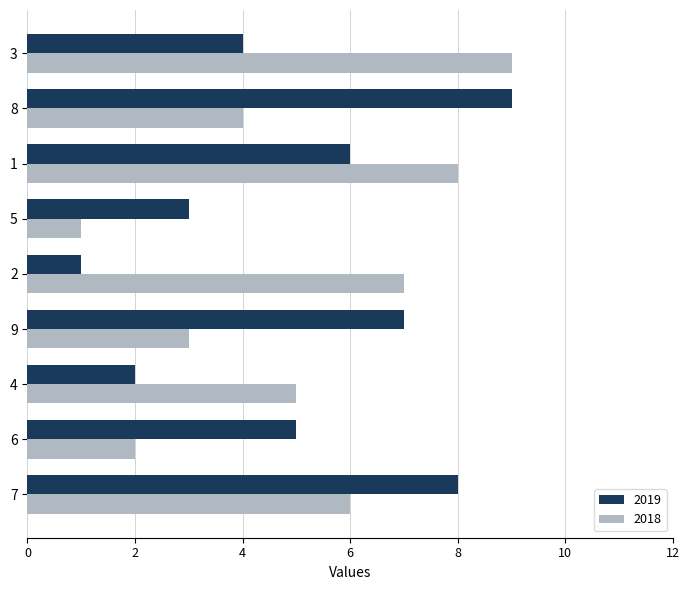

At how many categories does at least one series exceed 1?

9